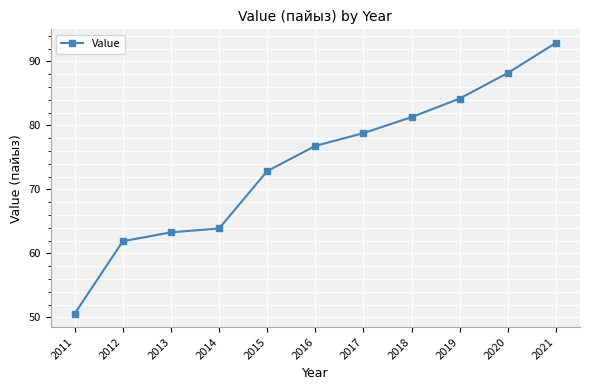

How many series are shown in this chart?

1